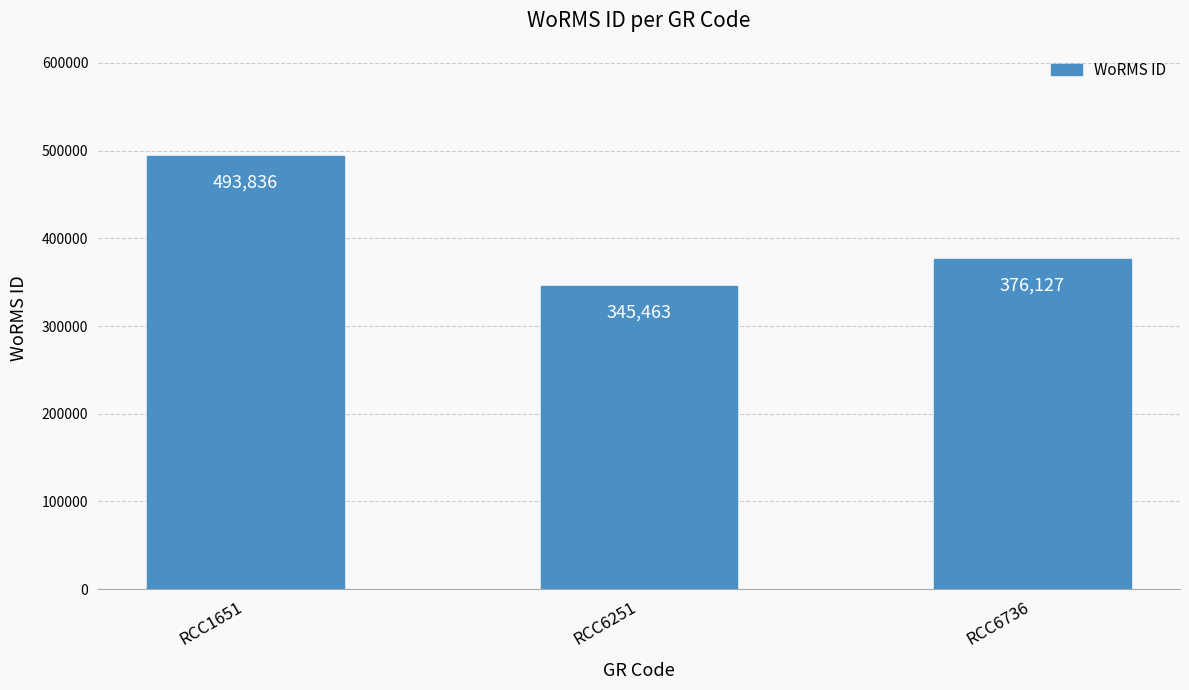

Reading left to right, list all the values displayed in this chart.

RCC1651=493836	RCC6251=345463	RCC6736=376127